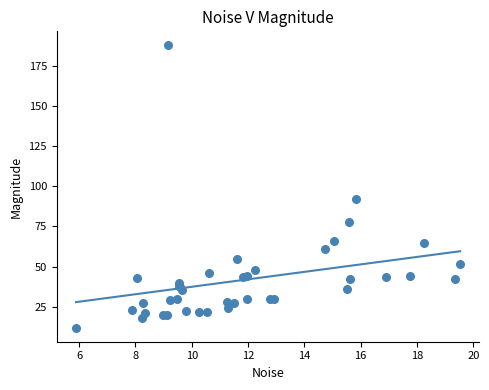

What Y value in the scatter plot is closest to 99?

92.3